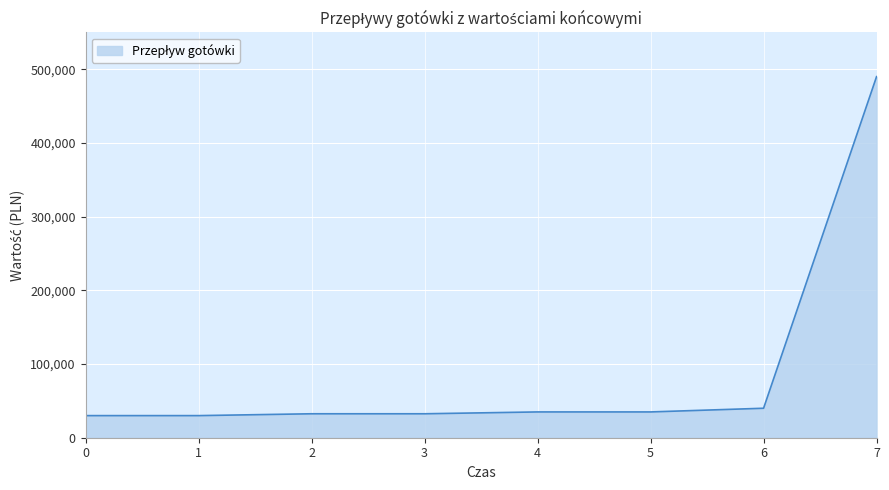

What is the maximum value shown in the chart?

490000